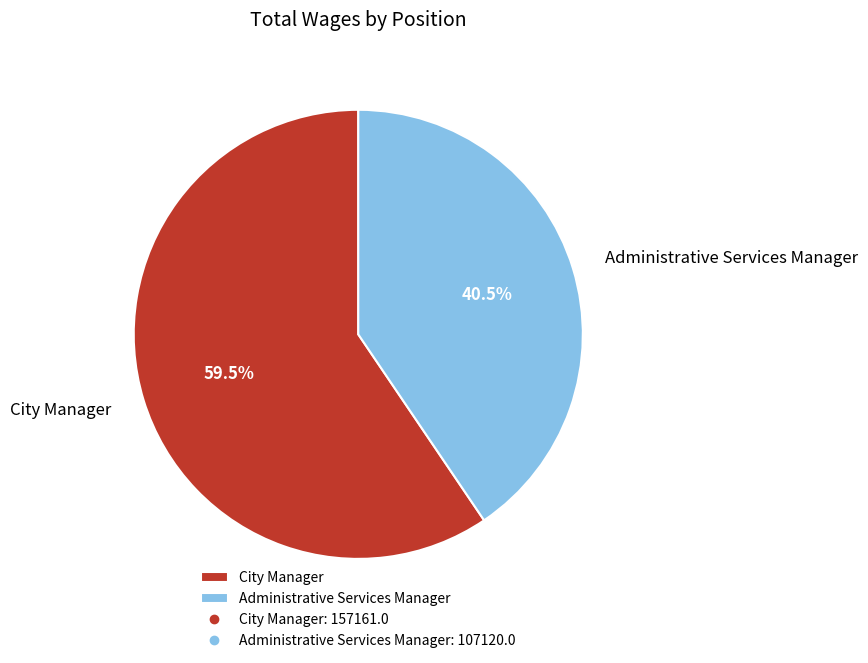

How many segments does this pie chart have?

2